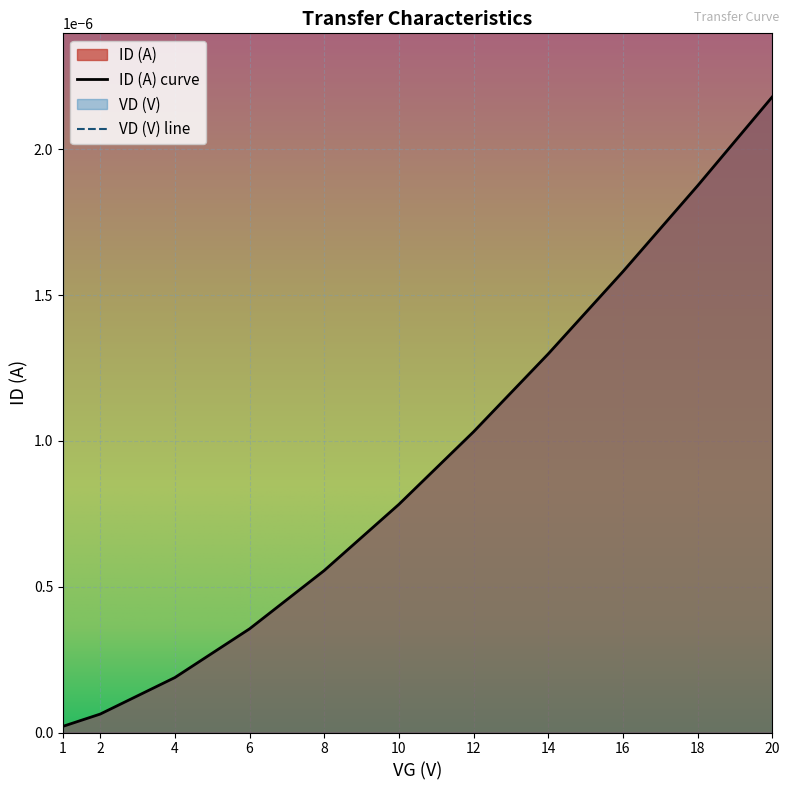

Rank the categories by value from highest to lowest.

20, 18, 16, 14, 12, 10, 8, 6, 4, 2, 1